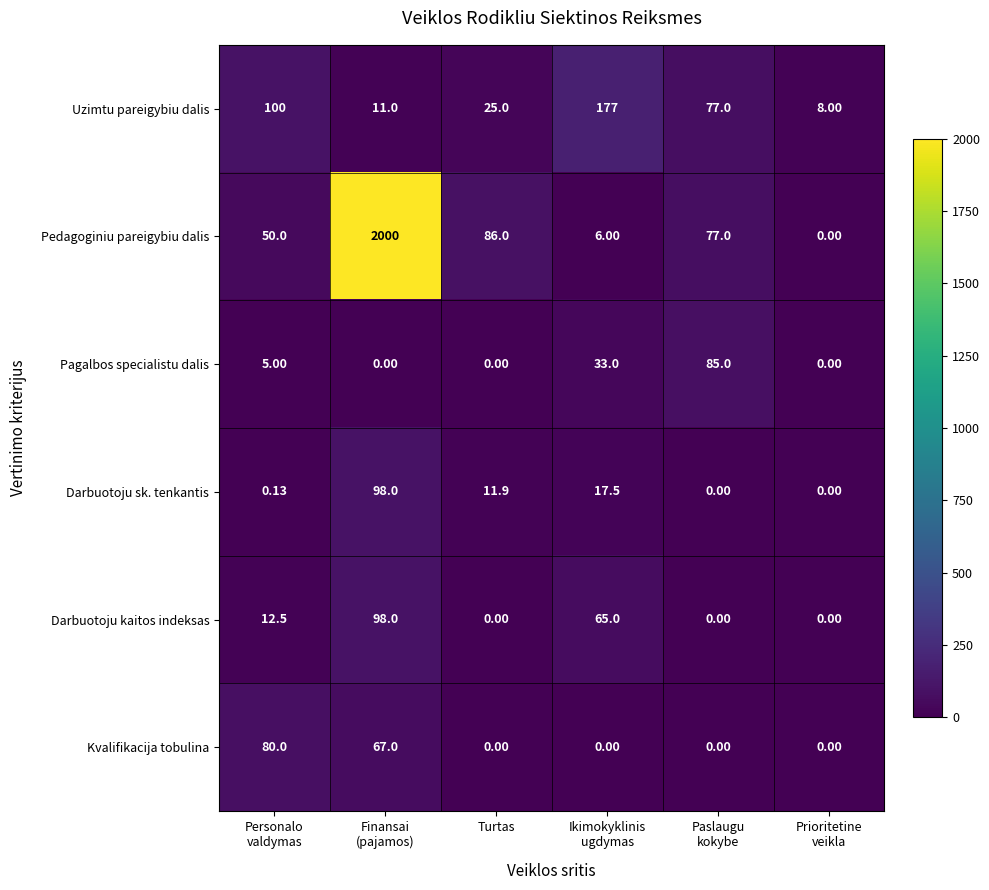

Which series has the largest total across all categories?

Pedagoginiu pareigybiu dalis